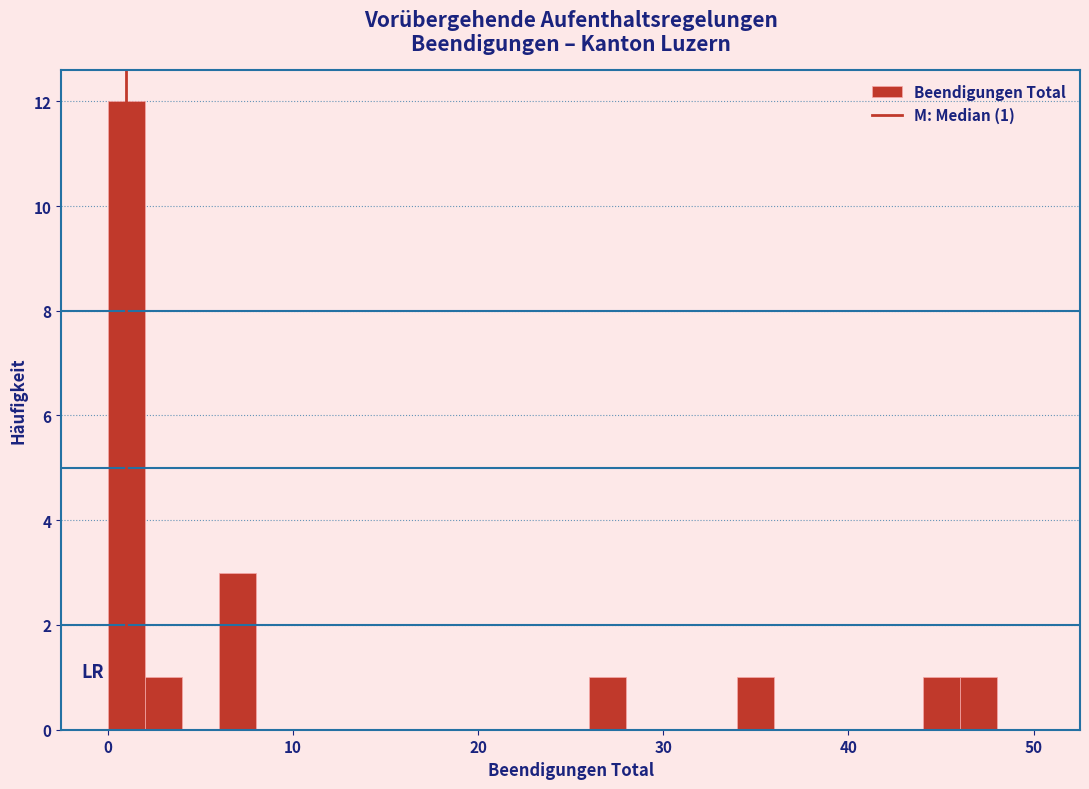

Around what value on the x-axis is the tallest bar? Give the approximate position of its centre, as read against the axis.

1